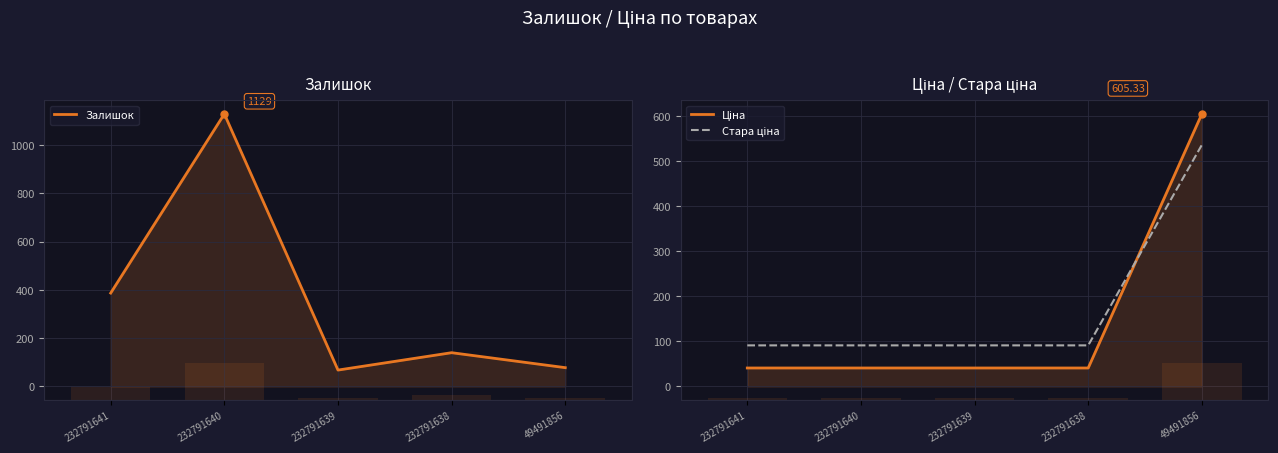

Between 232791639 and 232791641, which is larger?

232791641